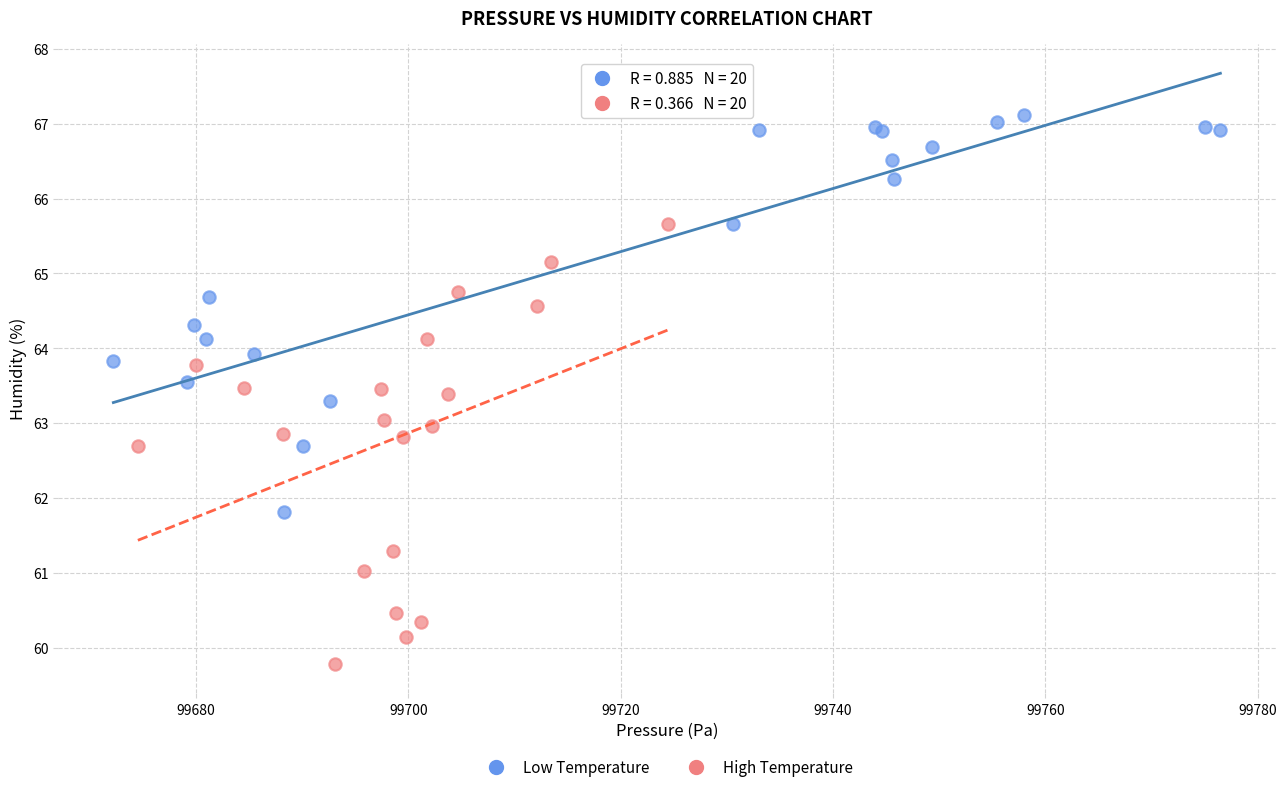

Which series has the largest Y range (max minus min)?

High Temperature